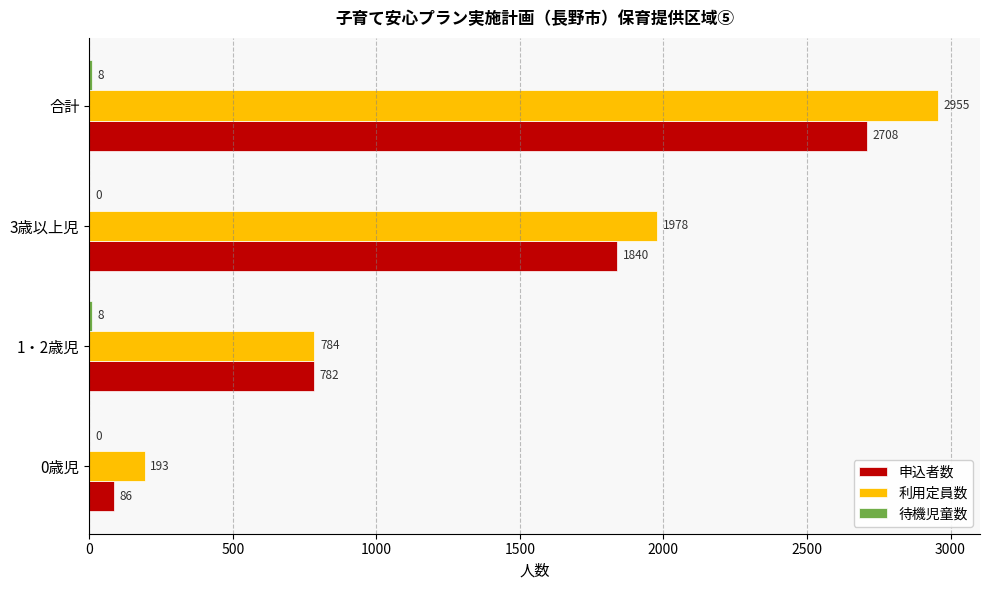

Which series changed the most between 1・2歳児 and 3歳以上児?

利用定員数